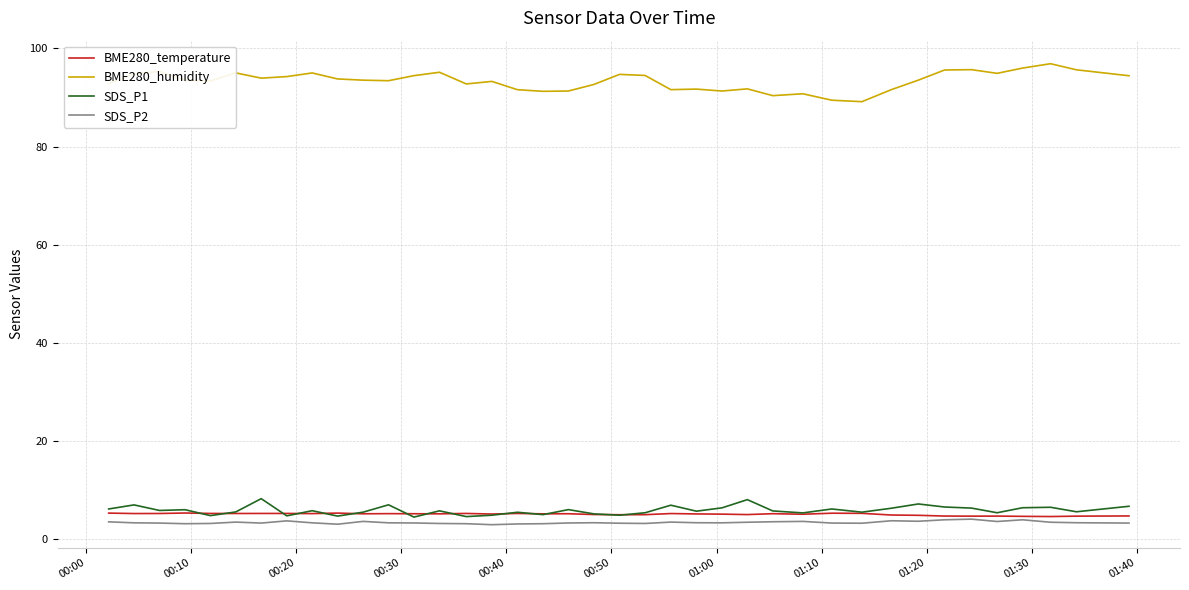

What is the minimum value shown in the chart?

3.0